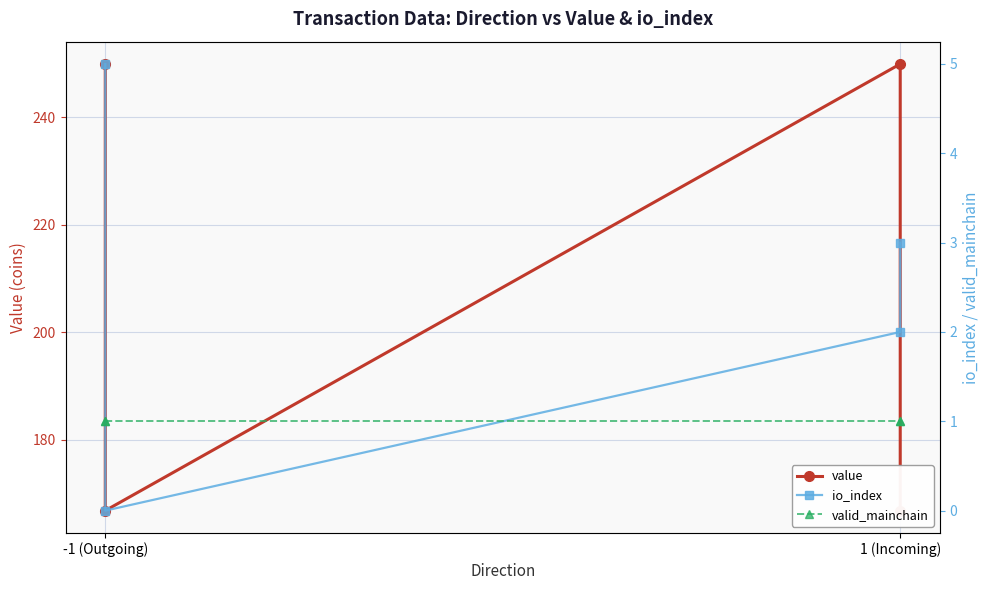

Is the value of io_index at 1 (Incoming) greater than the value of valid_mainchain at 1 (Incoming)?

Yes